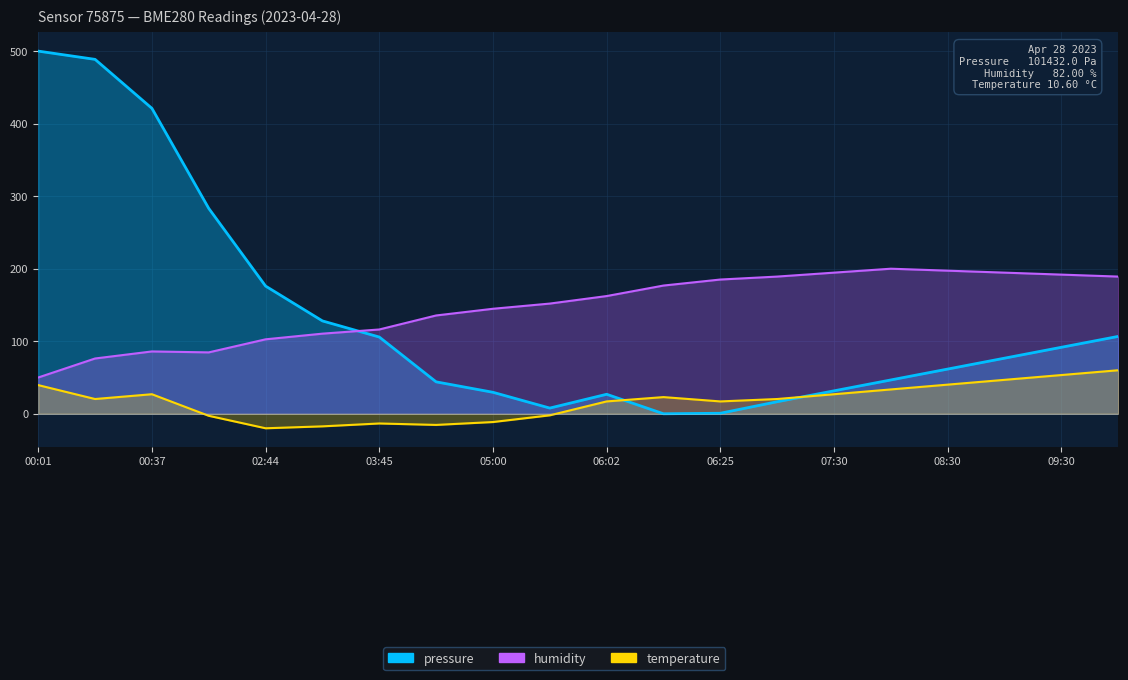

Reading left to right, what are all the values shown in this chart?

pressure: 500.0	488.6	421.1	283.1	176.0	128.0	105.8	44.0	29.6	7.8	26.9	0.0	0.7	16.6	31.6	46.6	61.6	76.6	91.7	106.7
humidity: 50.0	76.2	85.9	84.6	102.6	110.5	116.2	135.5	144.8	151.9	162.3	176.8	185.1	189.1	194.6	200.0	197.3	194.6	191.9	189.1
temperature: 39.5	20.3	26.9	-2.8	-20.0	-17.4	-13.4	-15.4	-11.4	-2.1	17.0	23.0	17.0	20.3	26.9	33.6	40.2	46.8	53.4	60.0